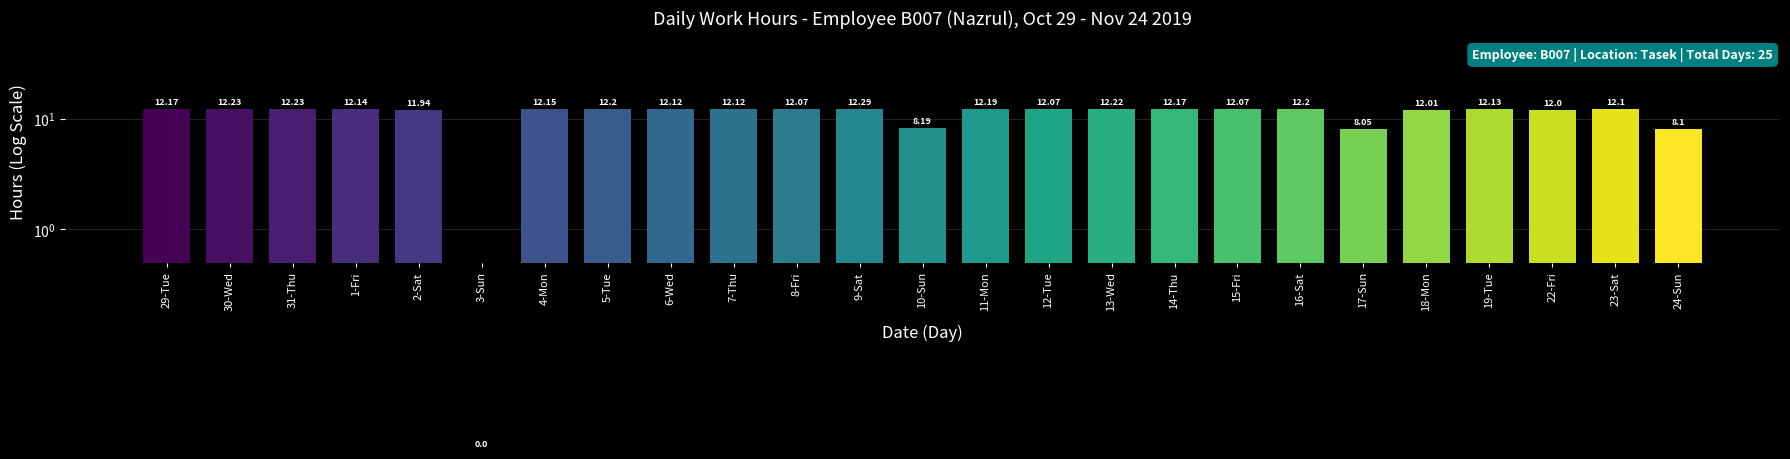

The chart shows a value of 4.2 at 22-Fri. True or false?

False